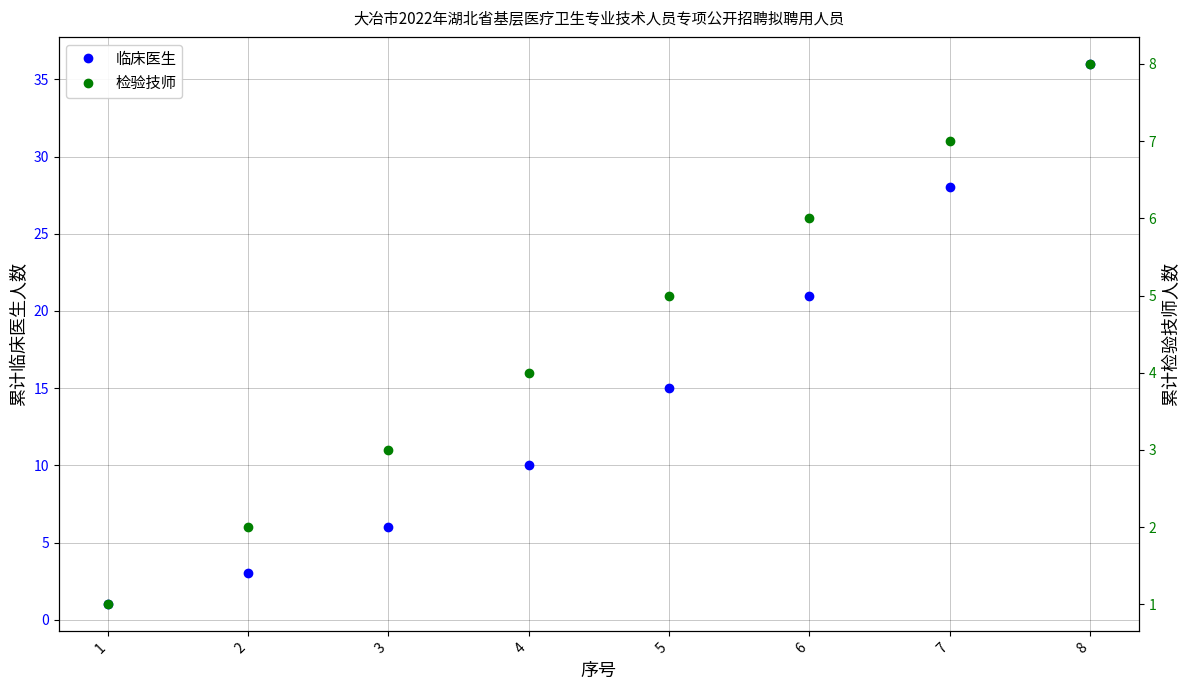

True or false: 临床医生 and 检验技师 intersect in this chart.

False